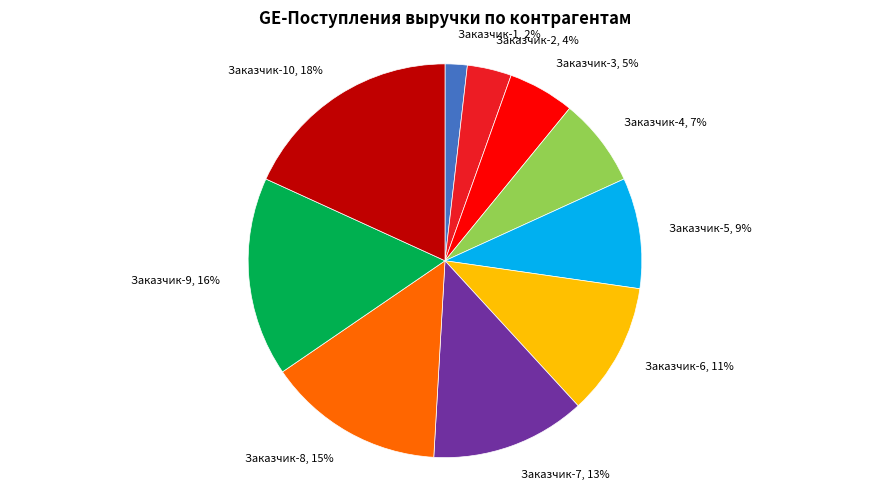

How many segments does this pie chart have?

10